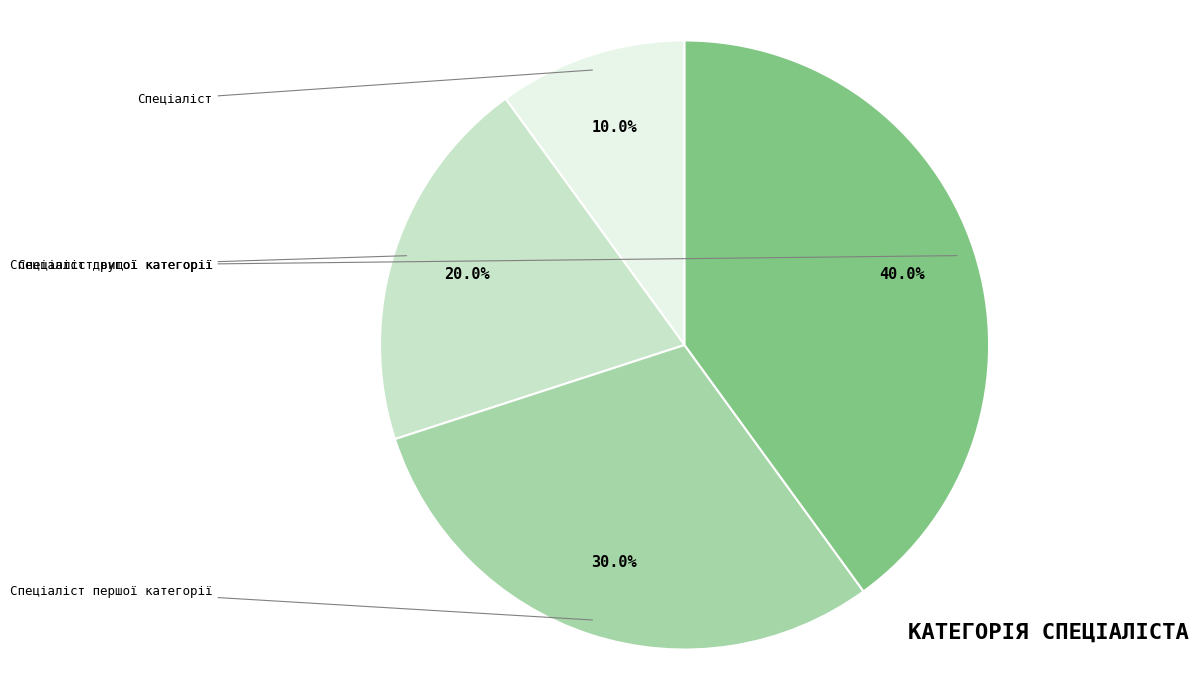

Is it true that Спеціаліст вищої категорії is 40% of the pie?

True